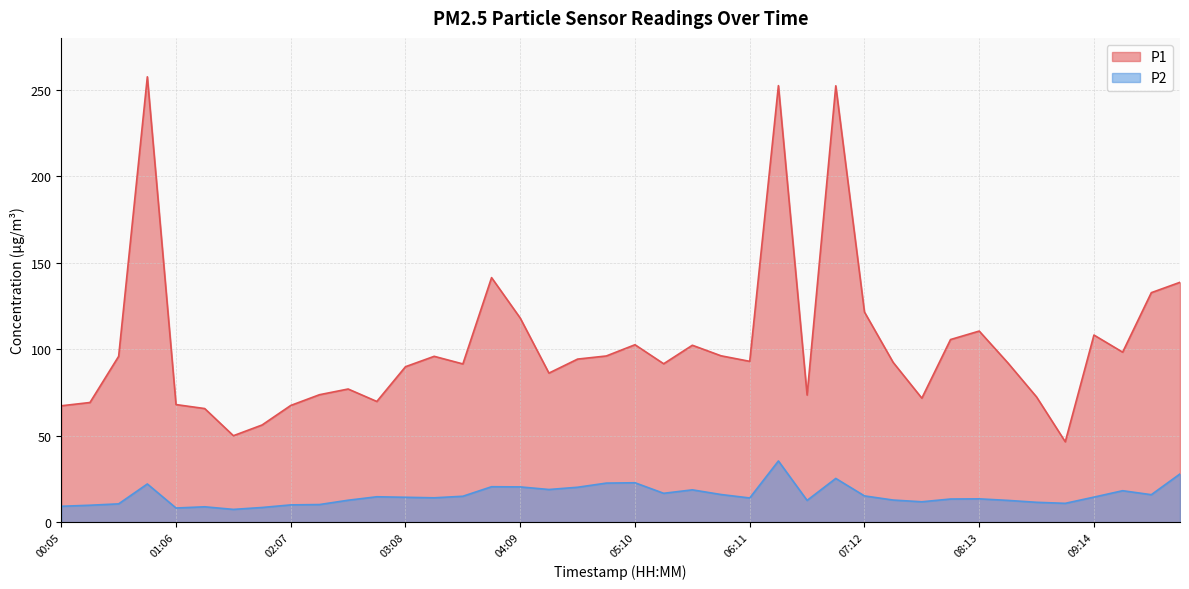

True or false: P2 and P1 intersect in this chart.

False